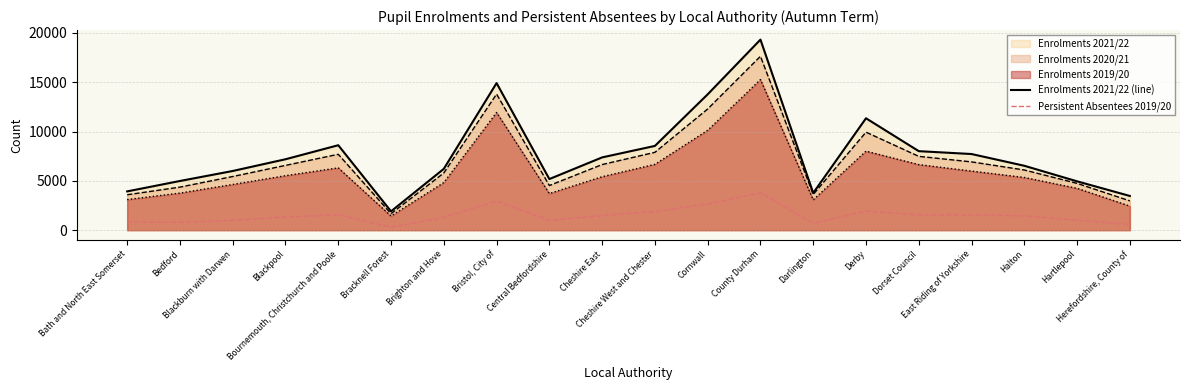

What is the difference between the highest and lowest values at Cornwall?

11124